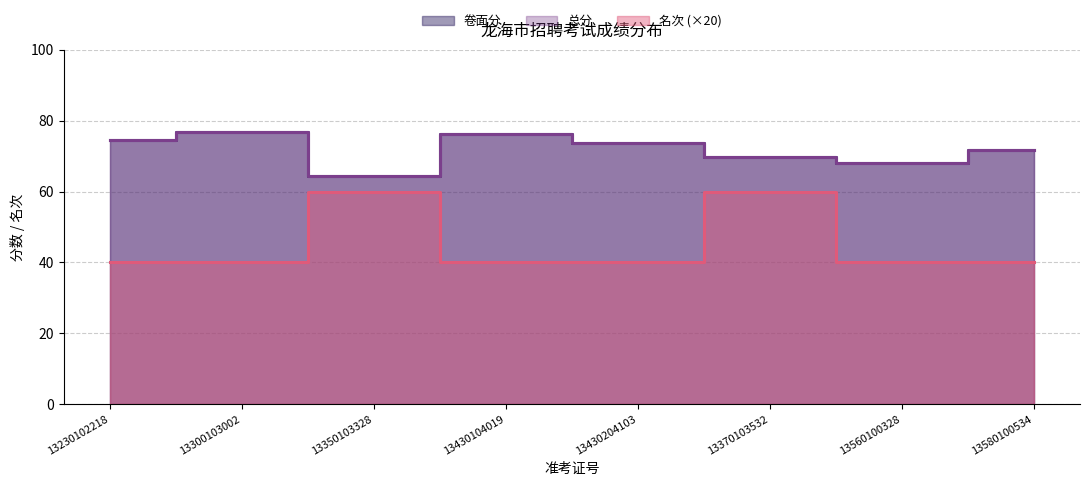

Reading left to right, transcribe all the data shown in this chart.

卷面分: 74.6	76.9	64.5	76.2	73.6	69.7	68.1	71.7
总分: 74.6	76.9	64.5	76.2	73.6	69.7	68.1	71.7
名次: 40.0	40.0	60.0	40.0	40.0	60.0	40.0	40.0